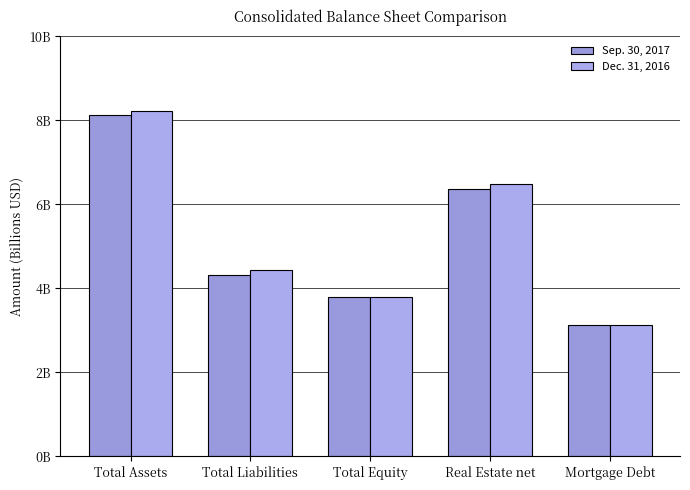

Reading left to right, extract all data points from this chart.

Sep. 30, 2017: 8118948000	4317193000	3801755000	6365490000	3129289000
Dec. 31, 2016: 8228597000	4443598000	3784999000	6473559000	3120833000